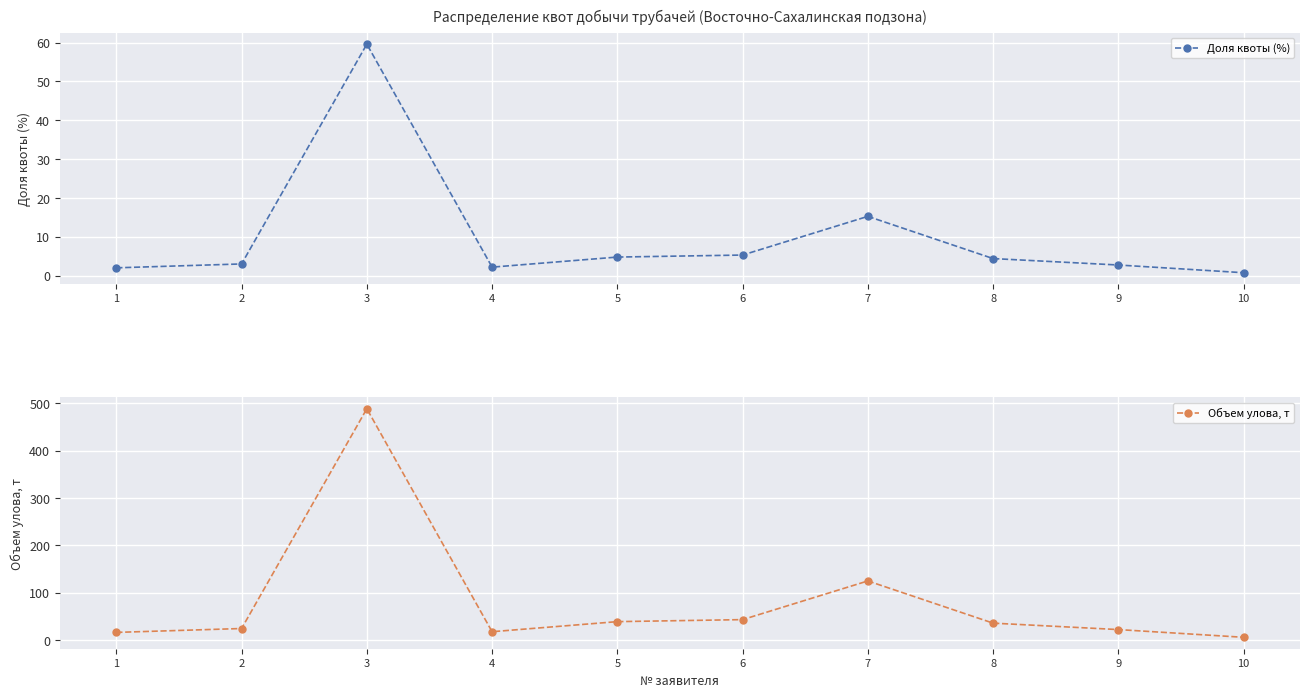

How many lines are shown in the chart?

2